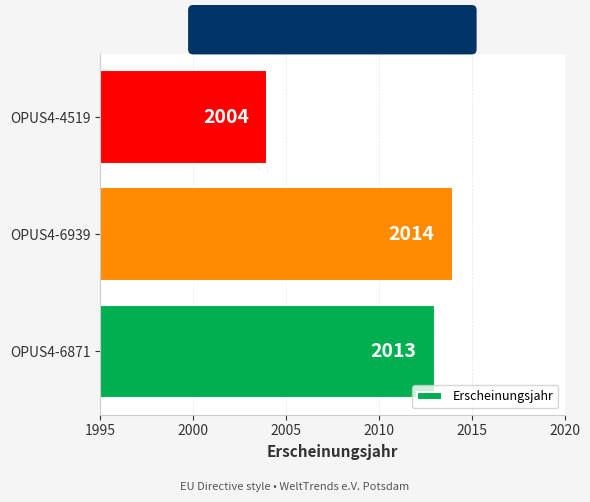

Approximately how many times larger is the value at OPUS4-6871 compared to OPUS4-6939?

1.0